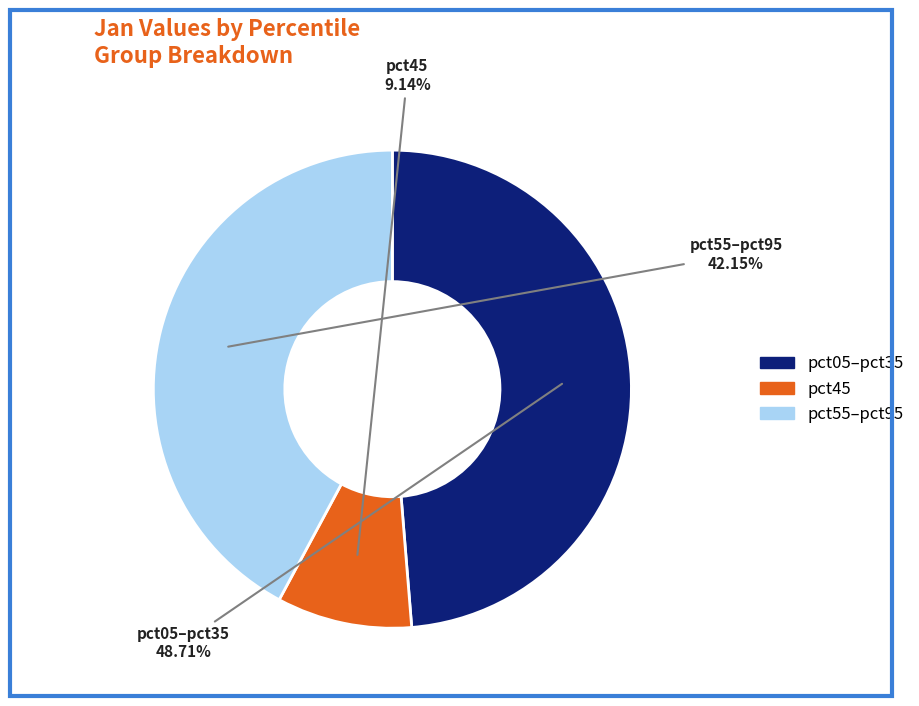

Which category has the smallest portion of the pie?

pct45